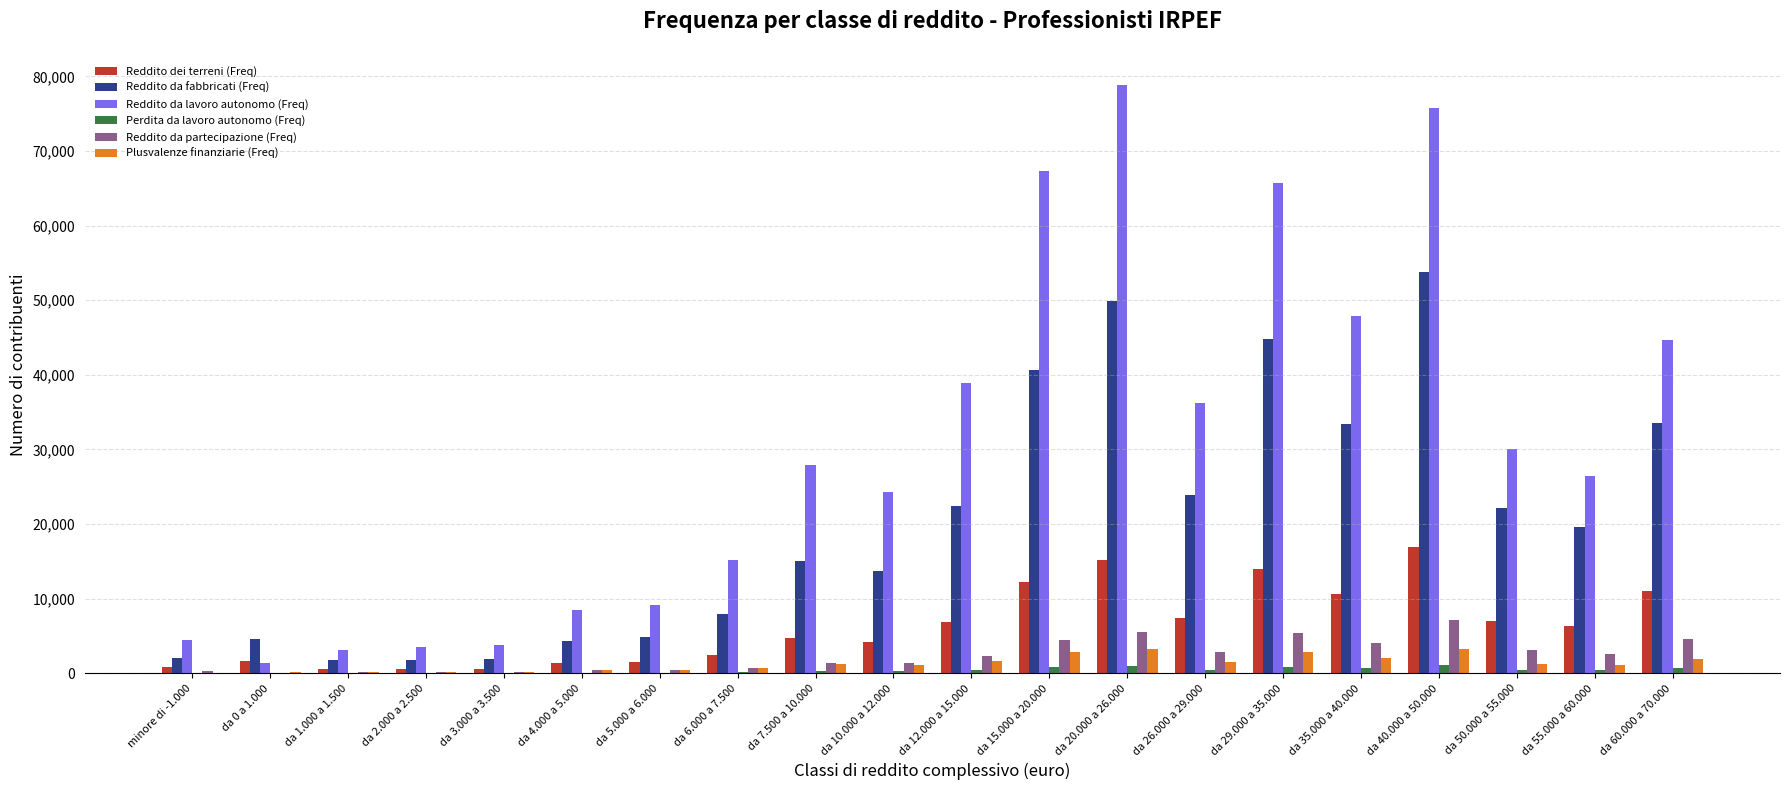

What is the sum of all Reddito da partecipazione (Freq) values?

47684